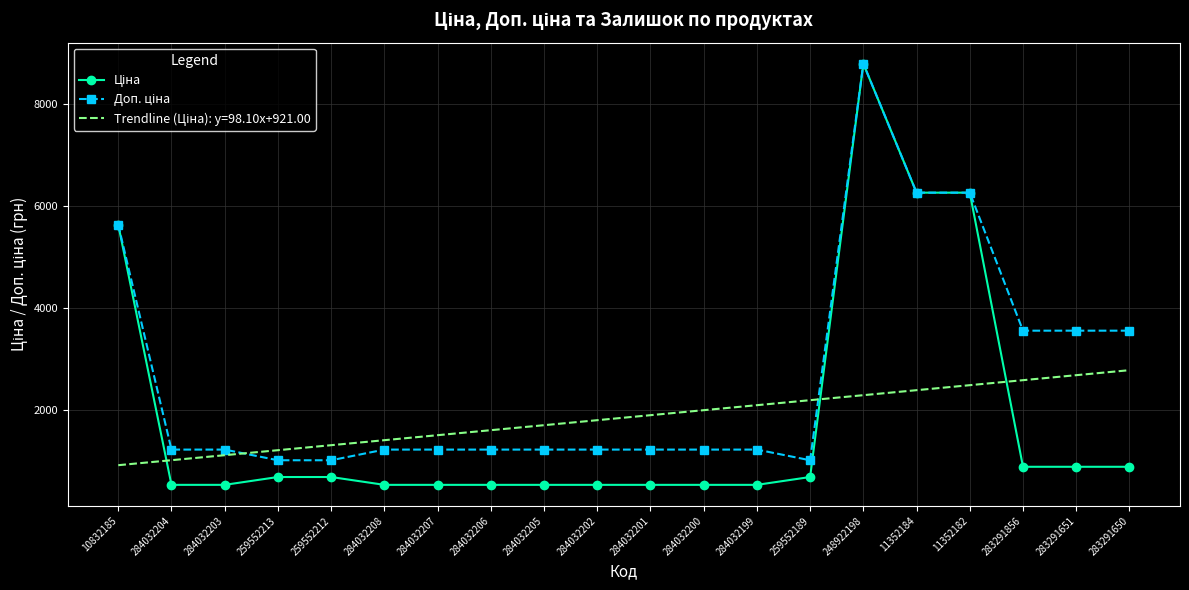

What is the difference between the highest and lowest values at 284032205?

1170.4